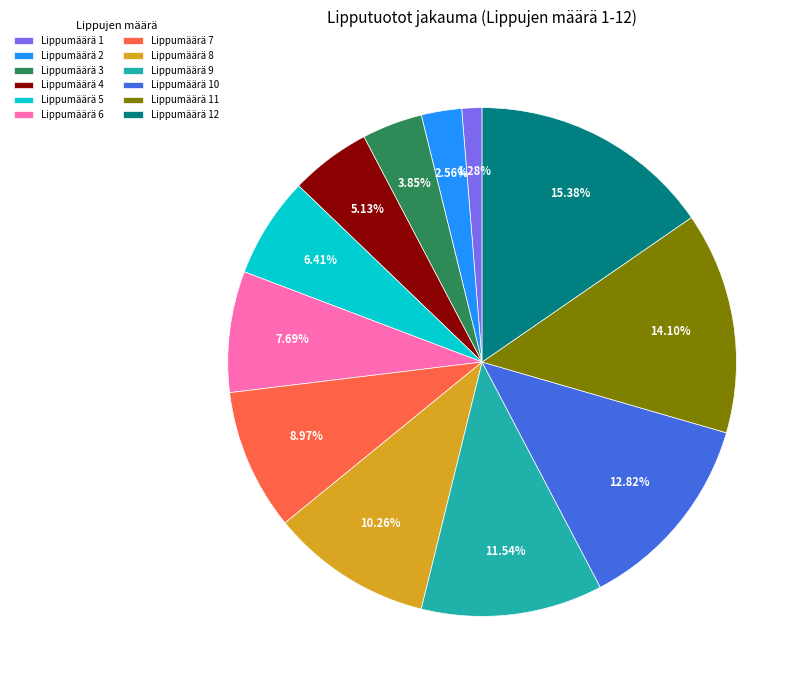

Does any single category account for the majority?

No